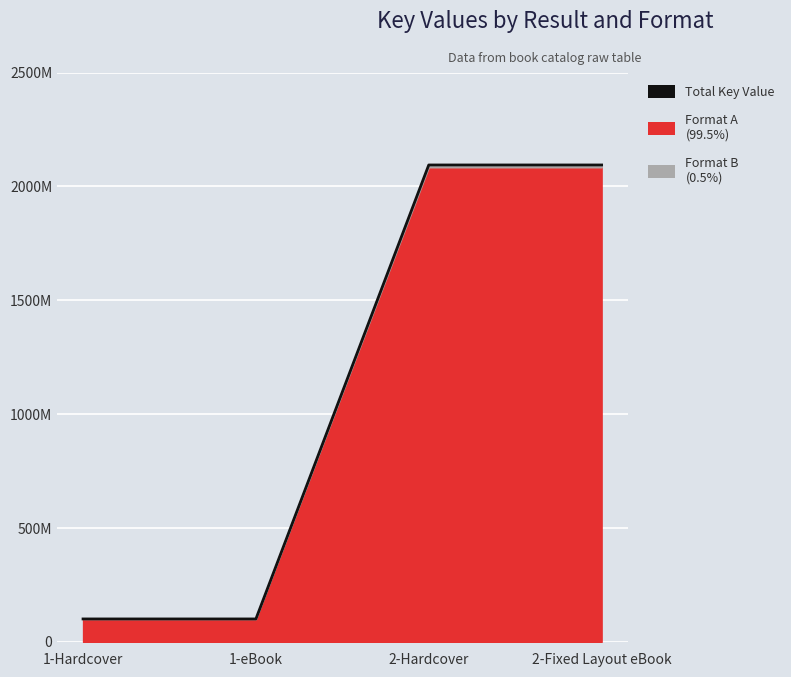

Rank the categories by value from lowest to highest.

1-Hardcover, 1-eBook, 2-Hardcover, 2-Fixed Layout eBook